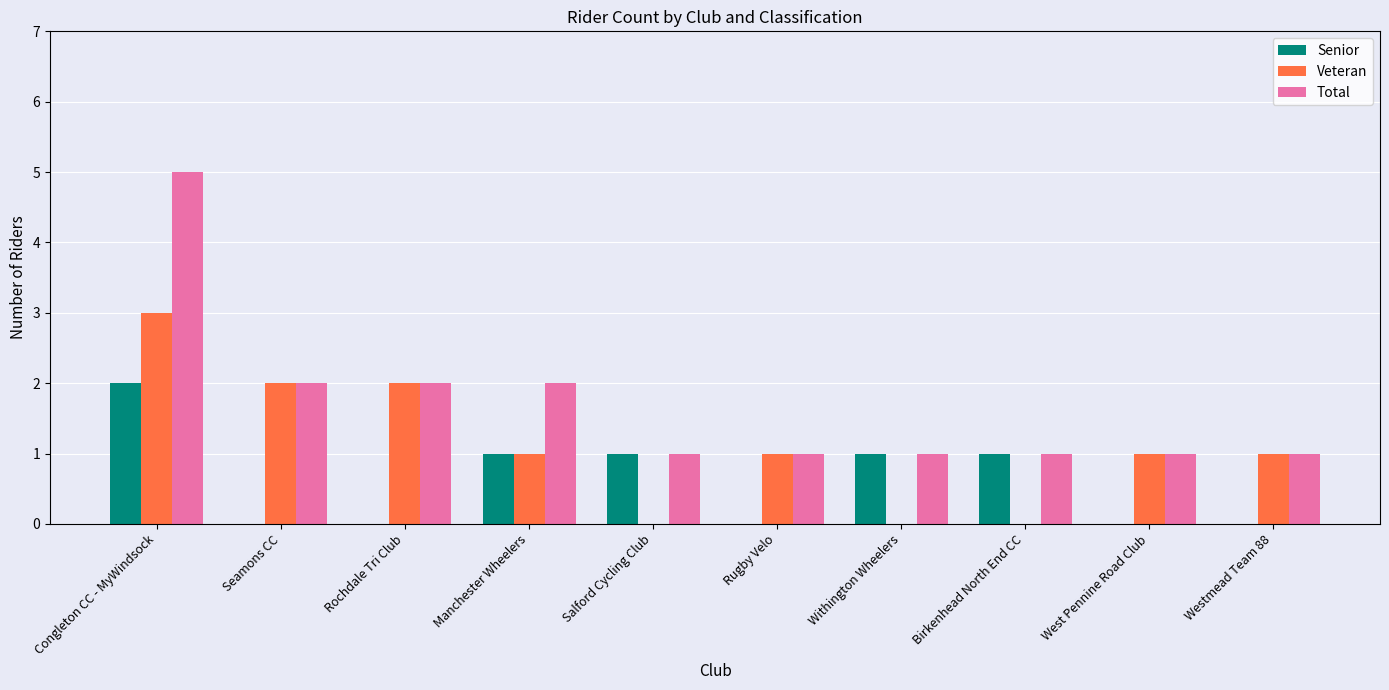

Is it true that Veteran equals 0 at Salford Cycling Club?

True